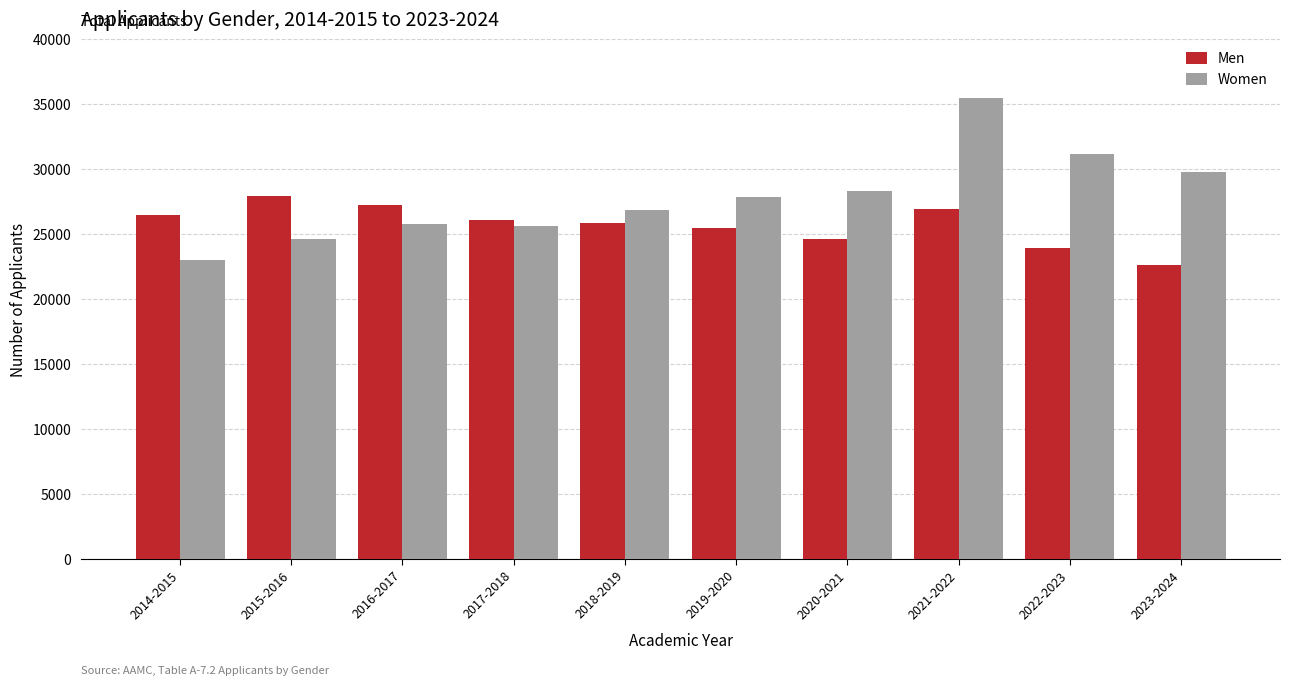

What is the sum of the Women values at 2015-2016 and 2023-2024?

54371